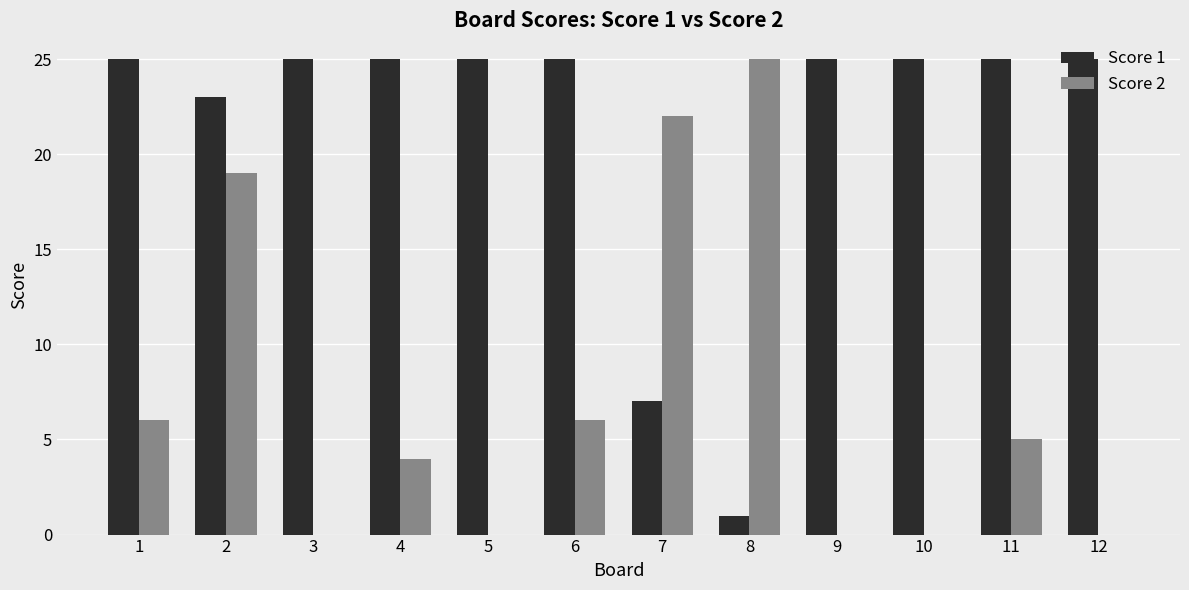

True or false: Score 1 has a value of 25 at 10.

True